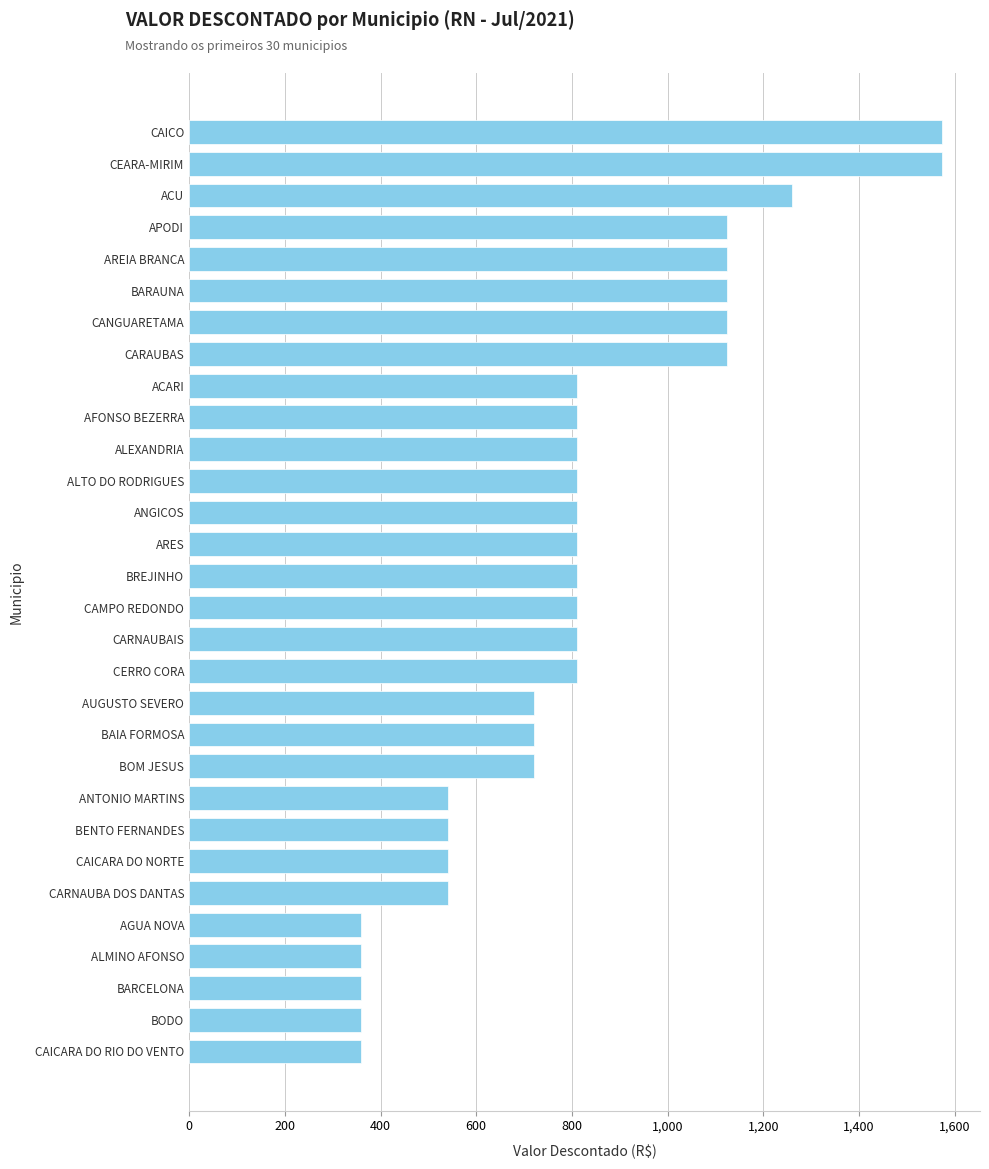

What is the value of the 5th bar from the top?

1125